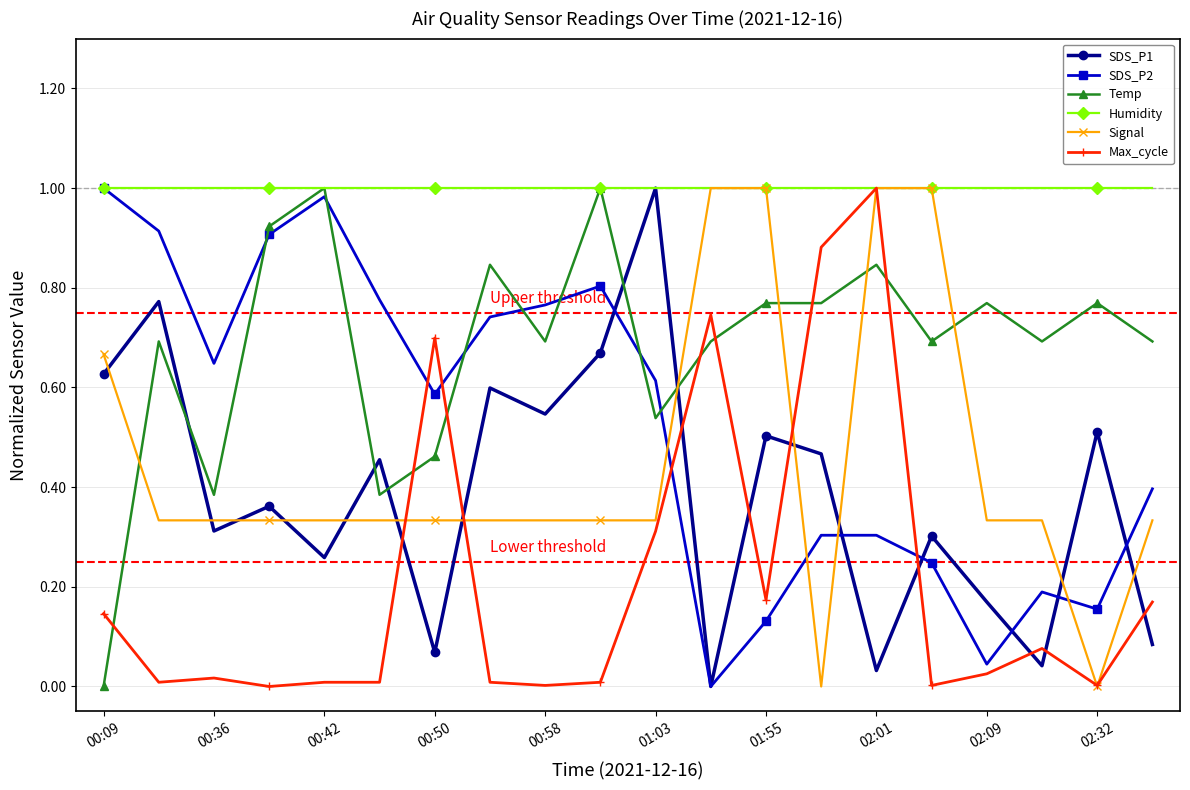

Which series has the largest total across all categories?

Humidity